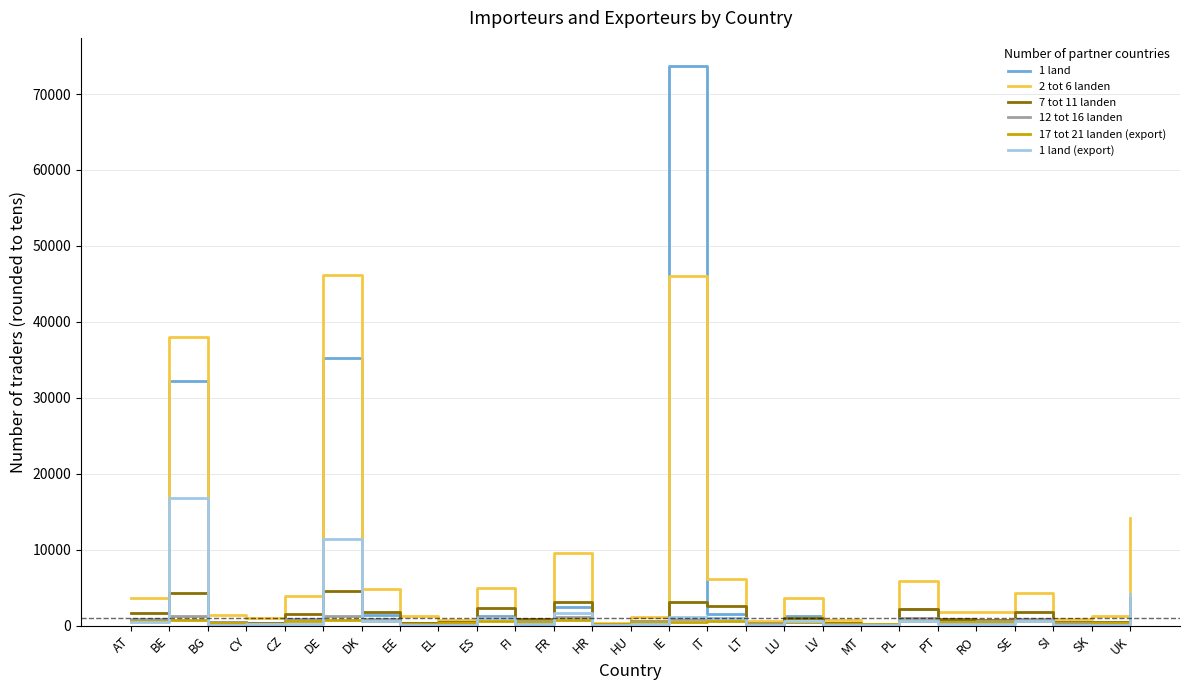

Which series has the widest spread of values?

1 land